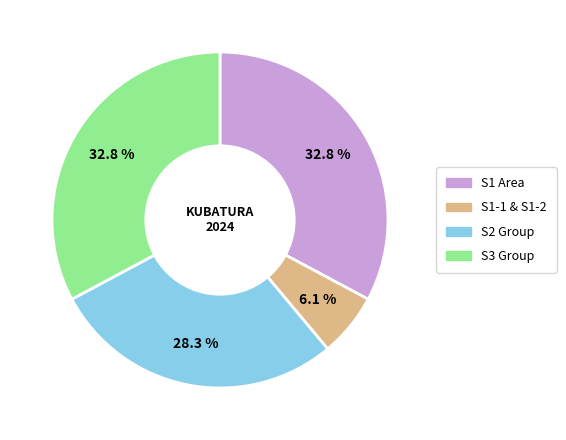

Is there any slice that represents more than half of the pie?

No